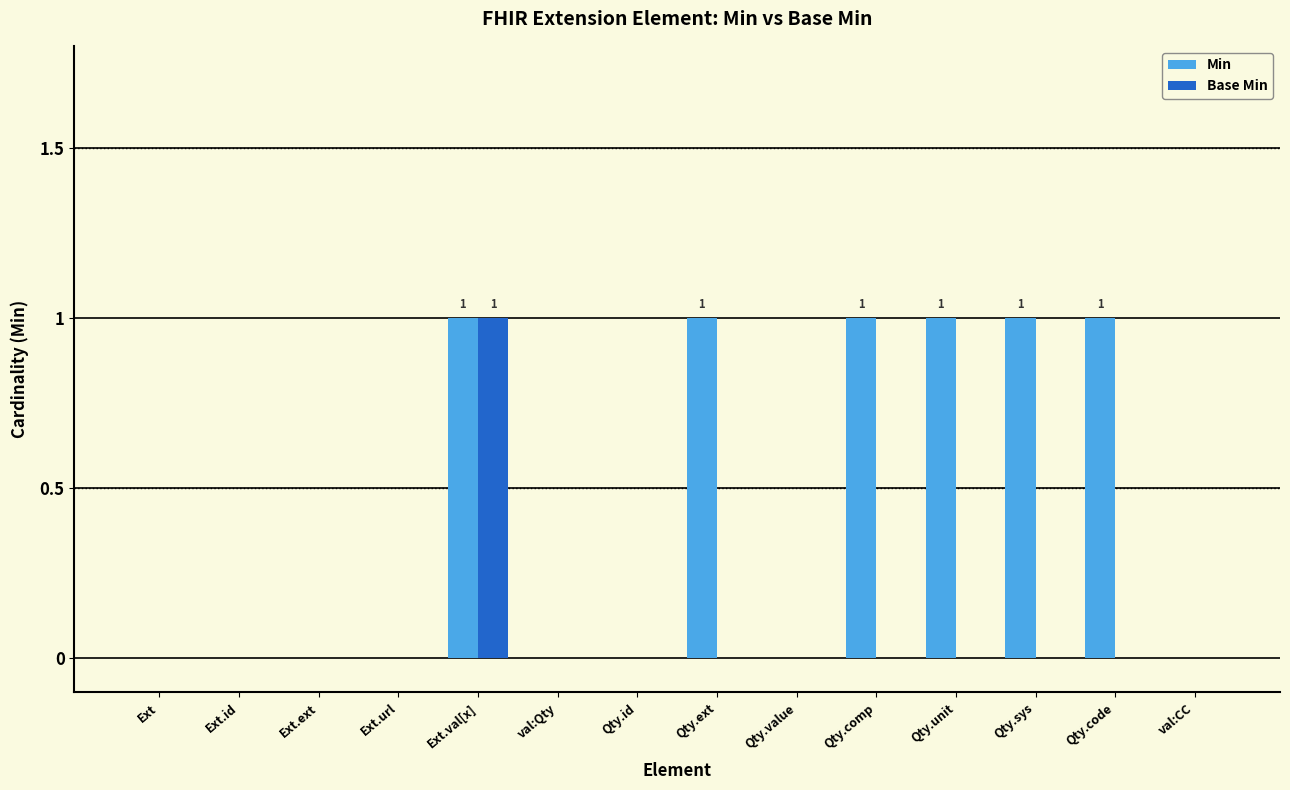

The Min series shows 1 at Qty.code. True or false?

True